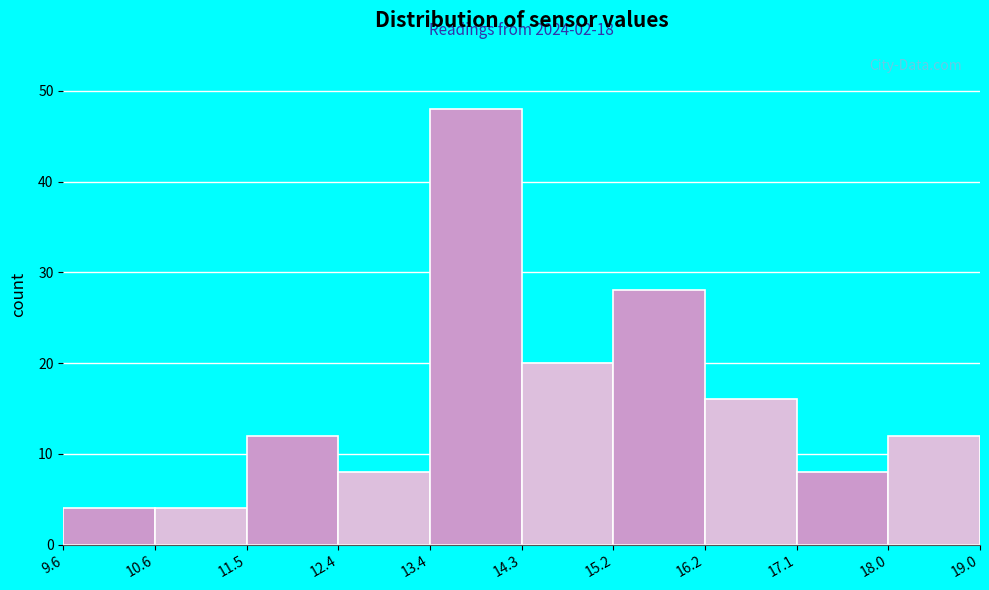

Over which range of the x-axis is the bar tallest?

13.4 to 14.3